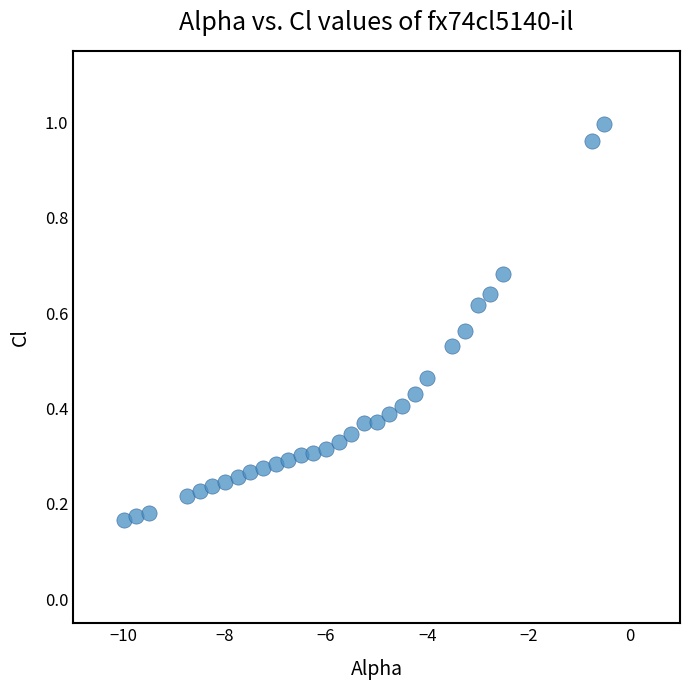

What is the range of Y values (max minus min)?

0.8